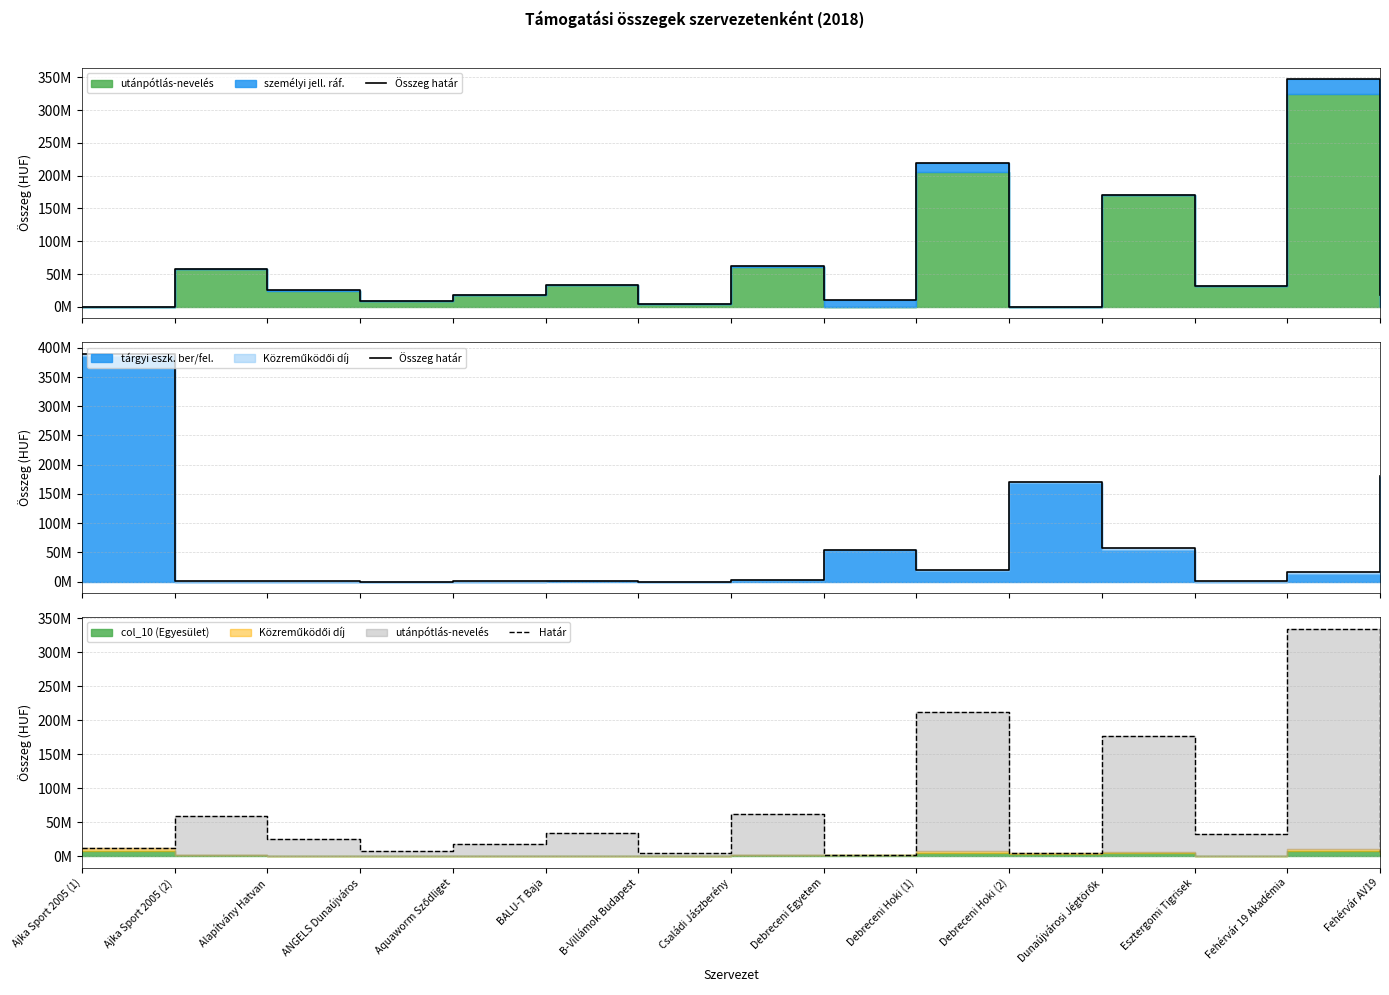

At which category does Határ reach its first local peak?

Ajka Sport 2005 (2)